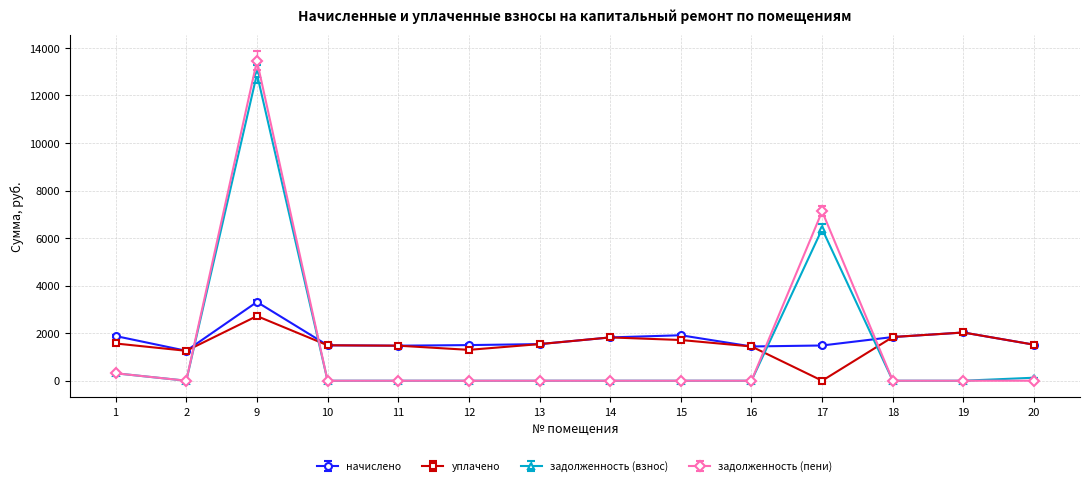

Rank the series by their maximum value, from lowest to highest.

уплачено, начислено, задолженность (взнос), задолженность (пени)